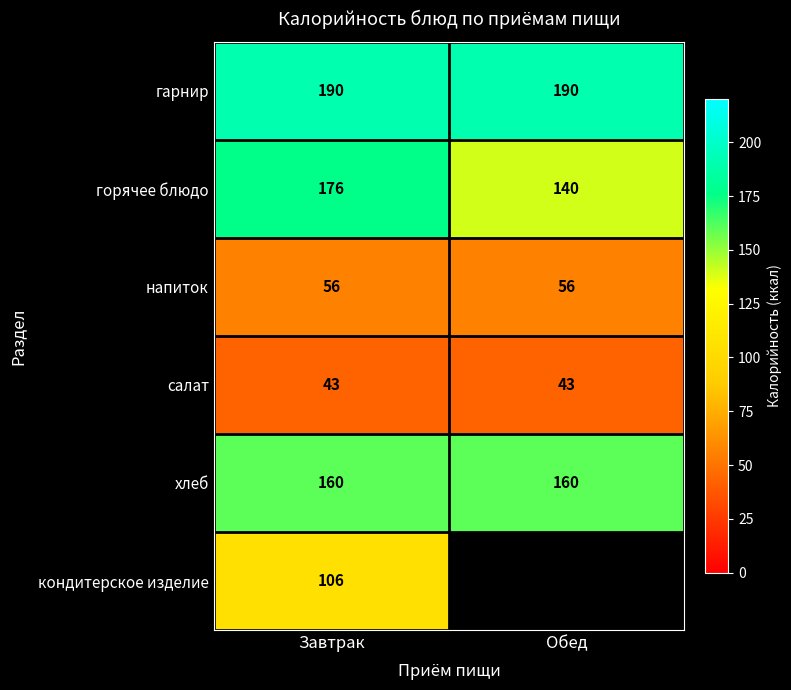

At which label does горячее блюдо reach its minimum?

Обед